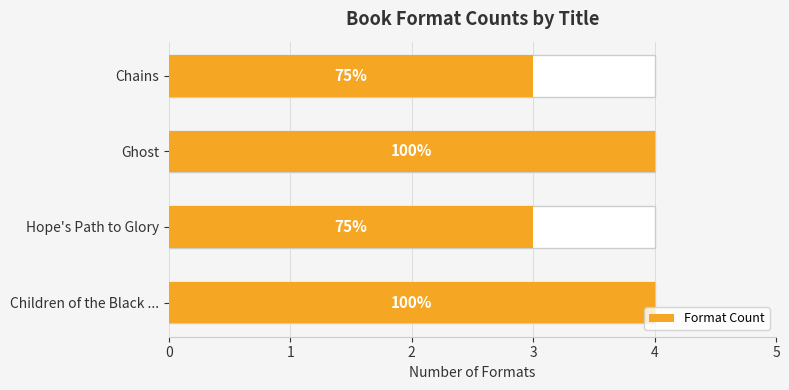

Rank the categories by value from lowest to highest.

Hope's Path to Glory, Chains, Children of the Black ..., Ghost